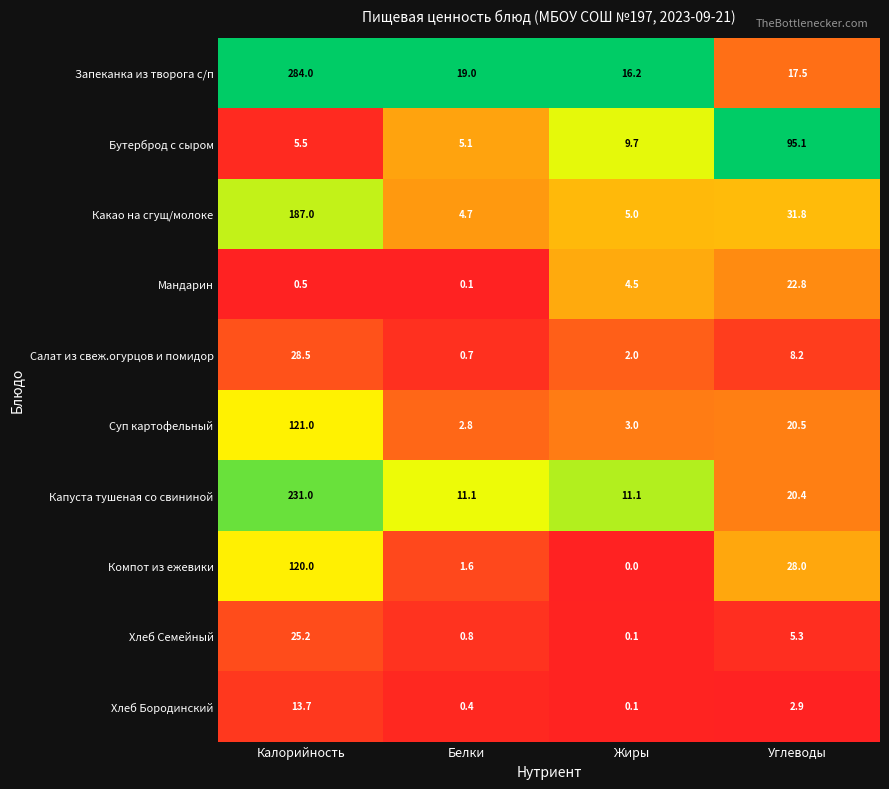

At which category is the sum across all series the highest?

Калорийность